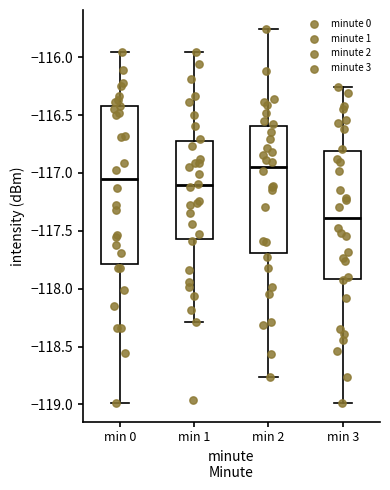

Which box's median line is the lowest?

min 3